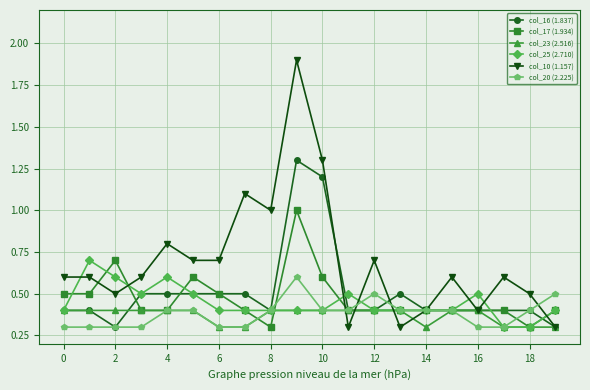

Which series has the widest spread of values?

col_10 (1.157)